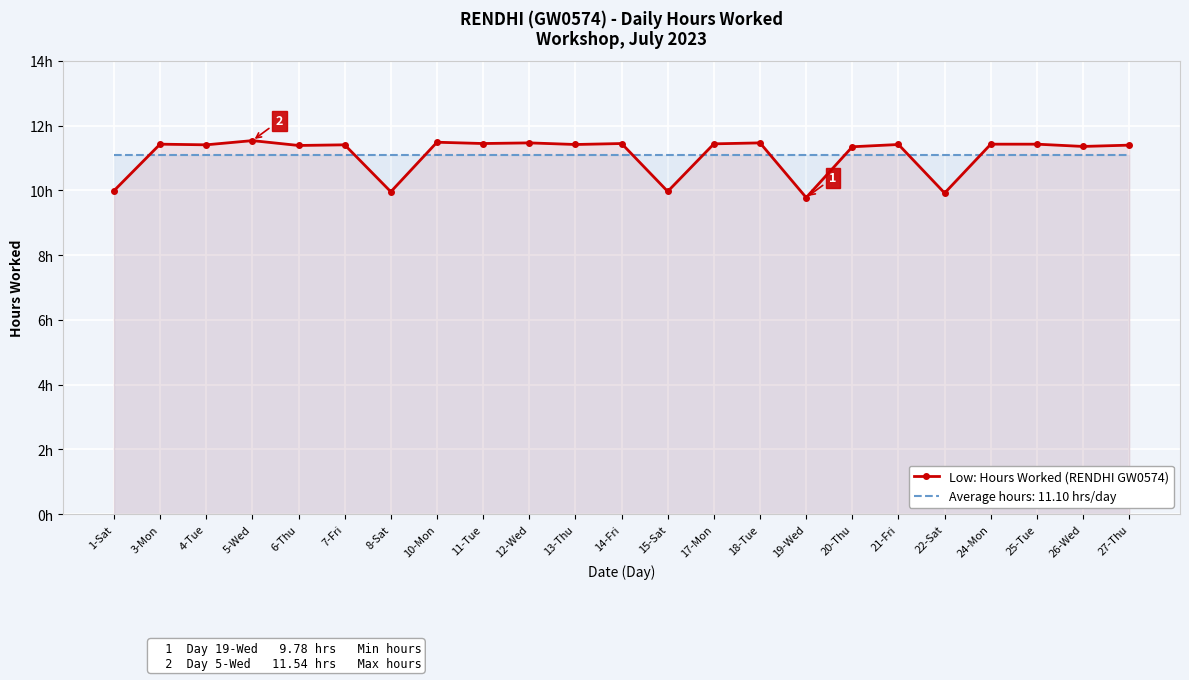

What is the difference between the maximum and minimum values?

1.8